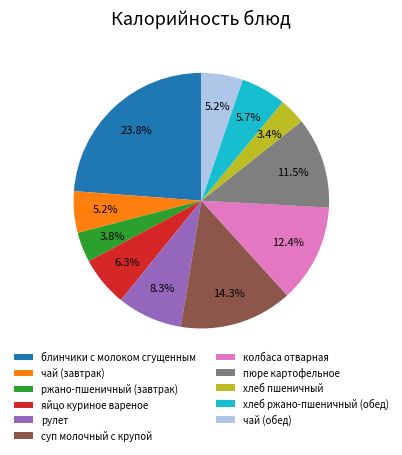

Does хлеб ржано-пшеничный (обед) represent more than half of the total?

No